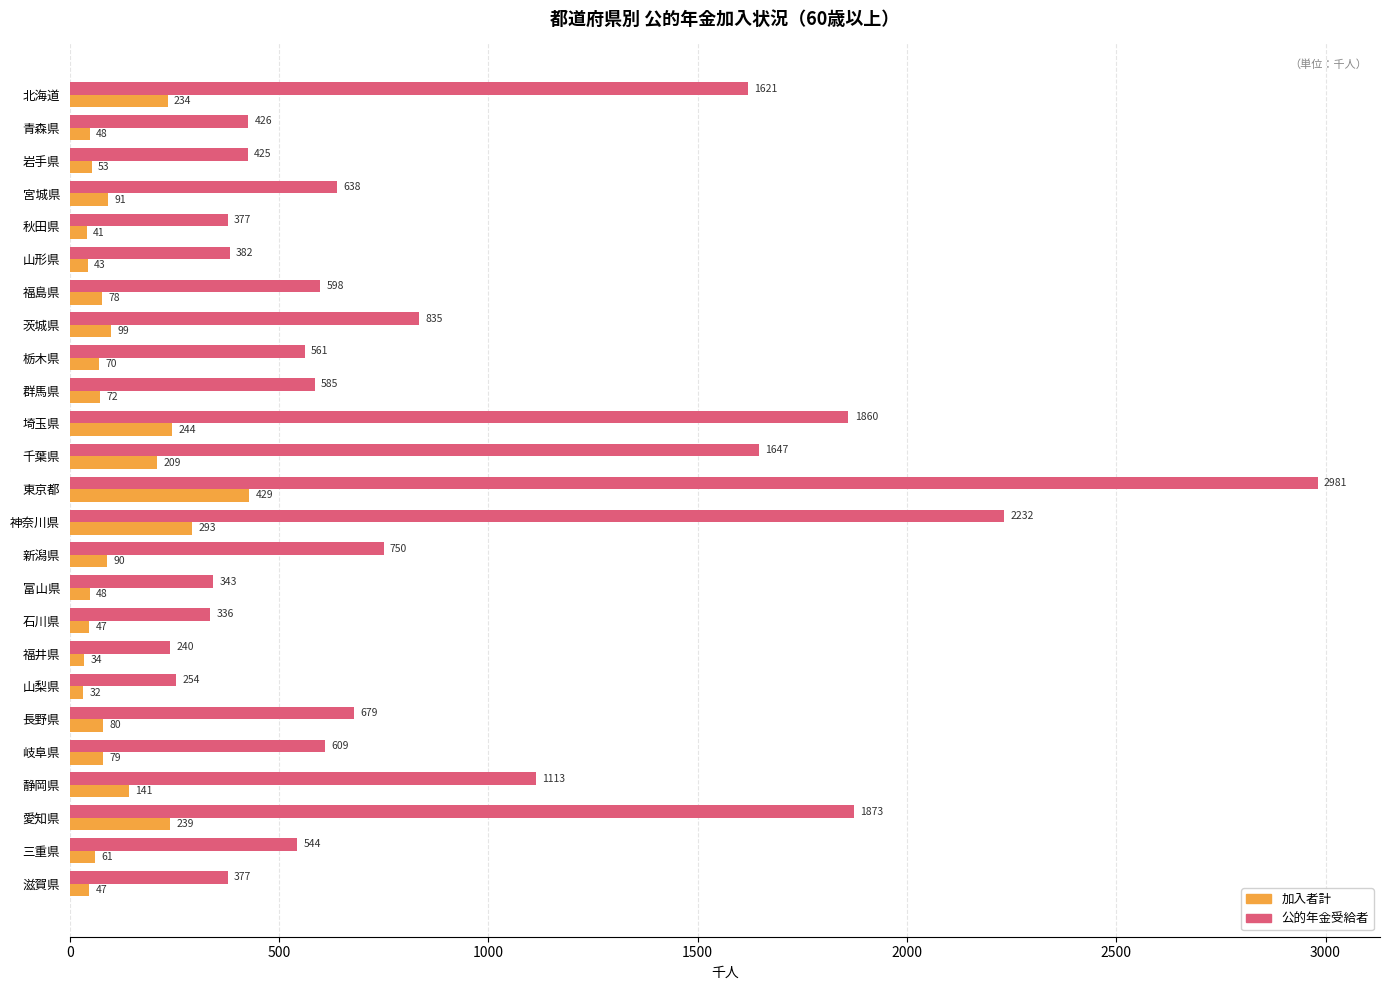

Rank the series by their average value, from lowest to highest.

加入者計, 公的年金受給者